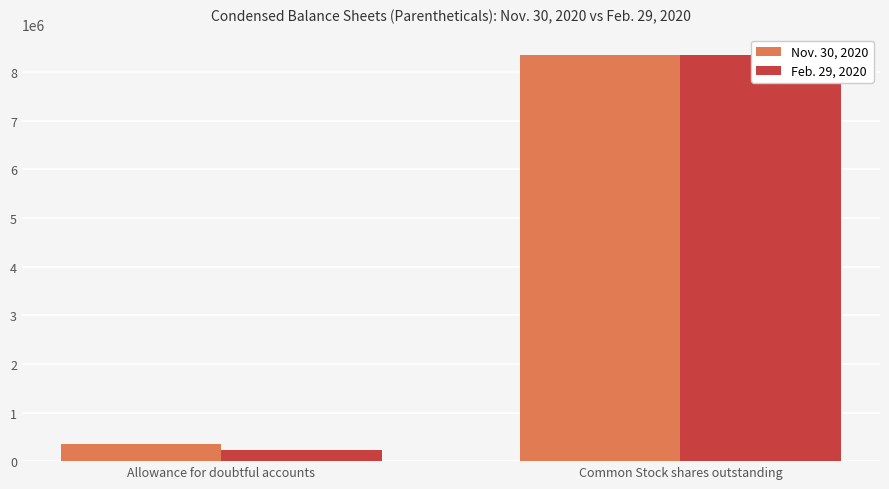

How many bars are there in each group?

2